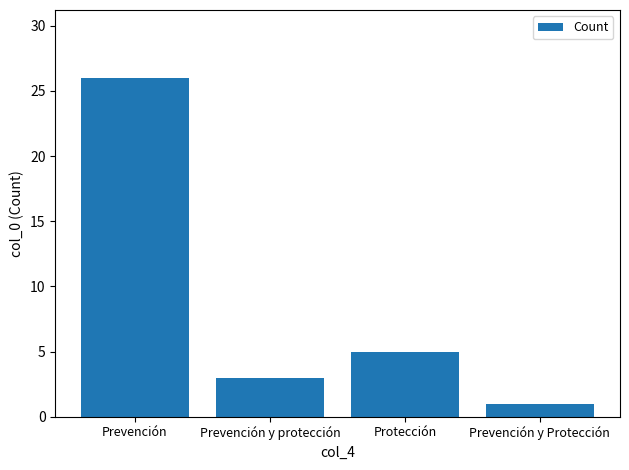

What is the value of the 3rd bar from the left?

5